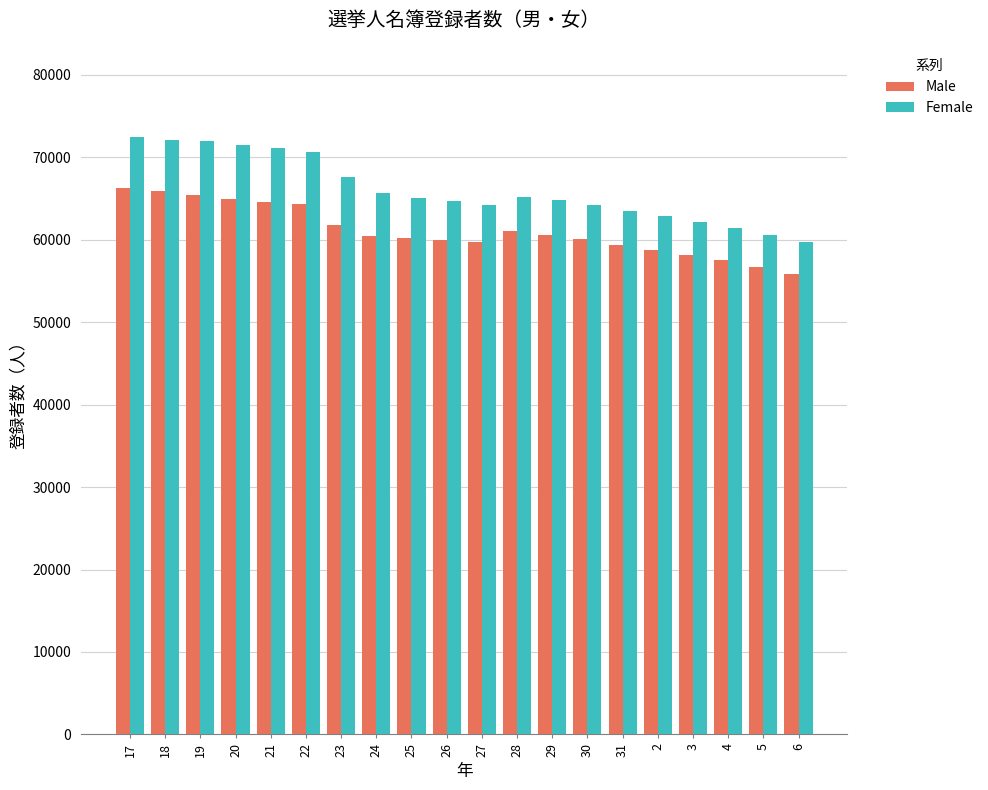

What is the sum of all Male values?

1221790